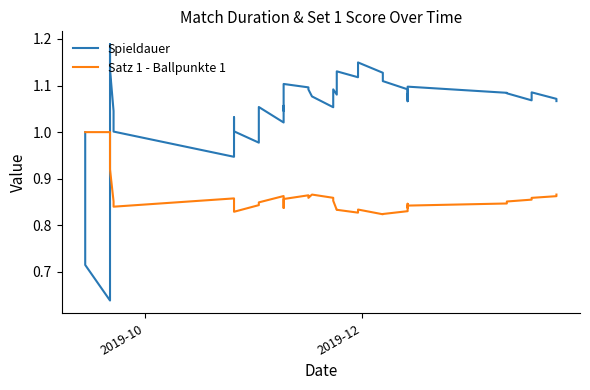

What is the sum of all Spieldauer values?

41.9